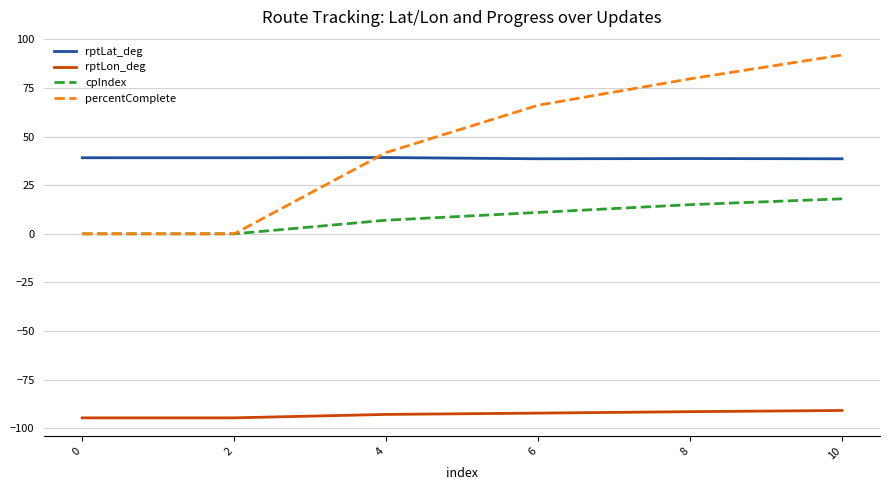

Is the value of percentComplete at 6 greater than the value of rptLon_deg at 6?

Yes